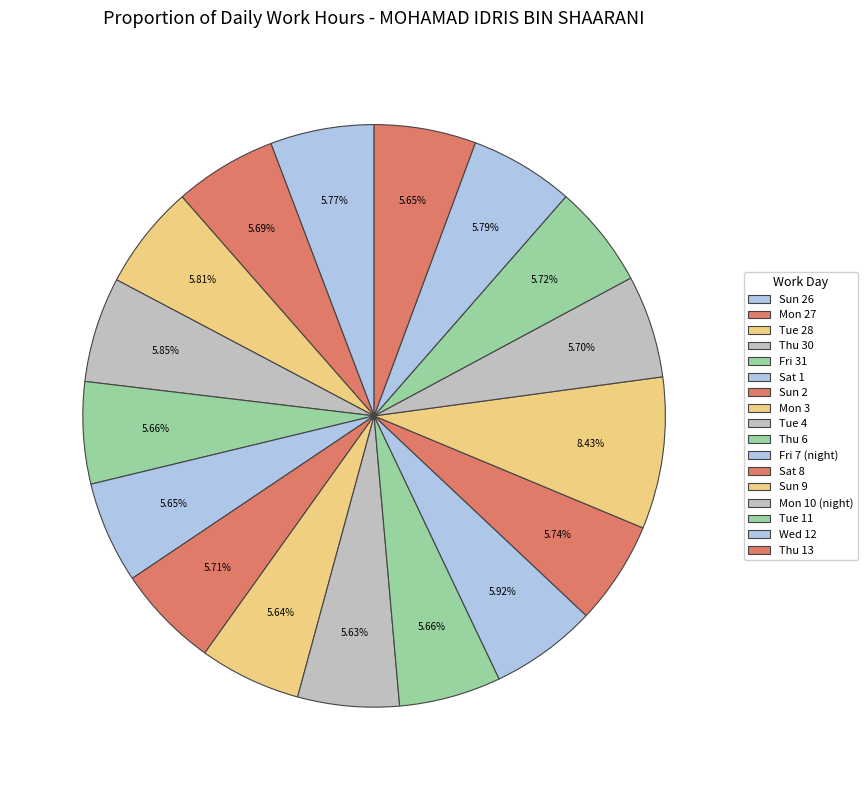

To the nearest percent, what is the combined percentage of Thu 6 and Thu 13?

11%